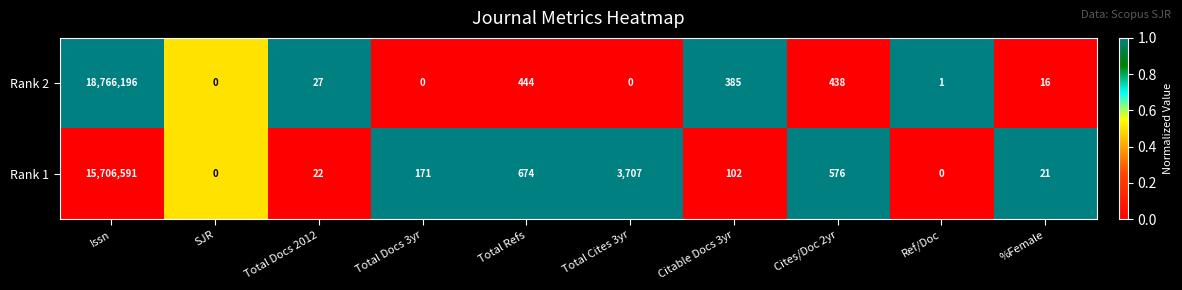

Reading right to left, transcribe all the data shown in this chart.

Rank 2: 16	1	438	385	0	444	0	27	0	18766196
Rank 1: 21	0	576	102	3707	674	171	22	0	15706591